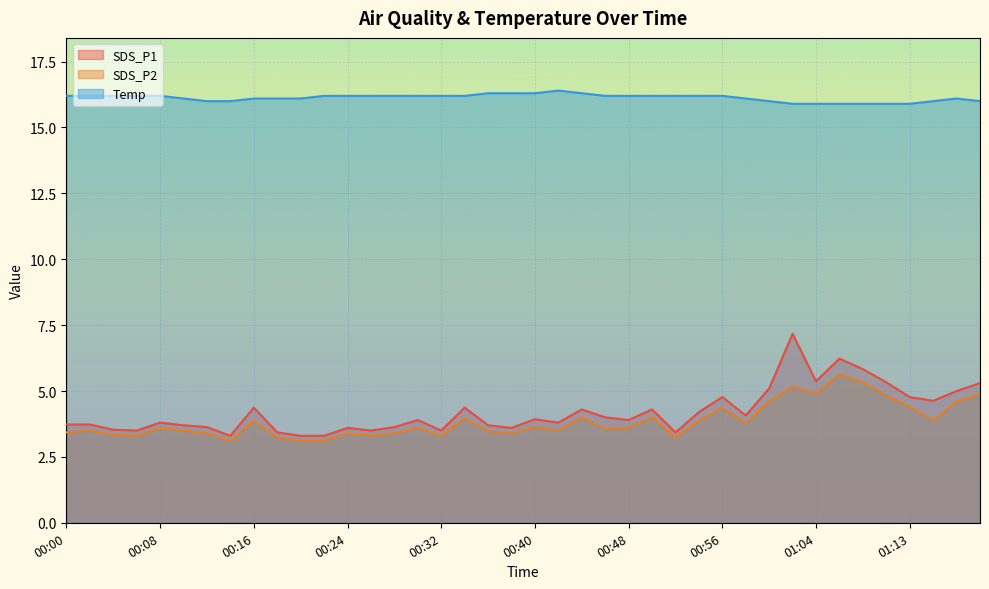

Which series has the largest range (max minus min)?

SDS_P1